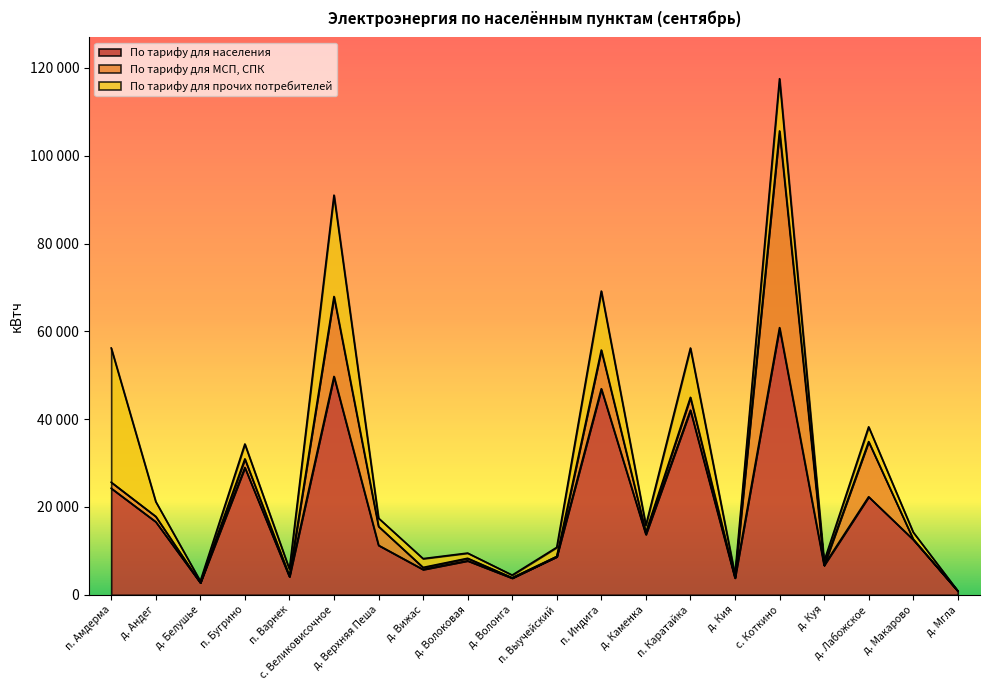

How many lines are shown in the chart?

3